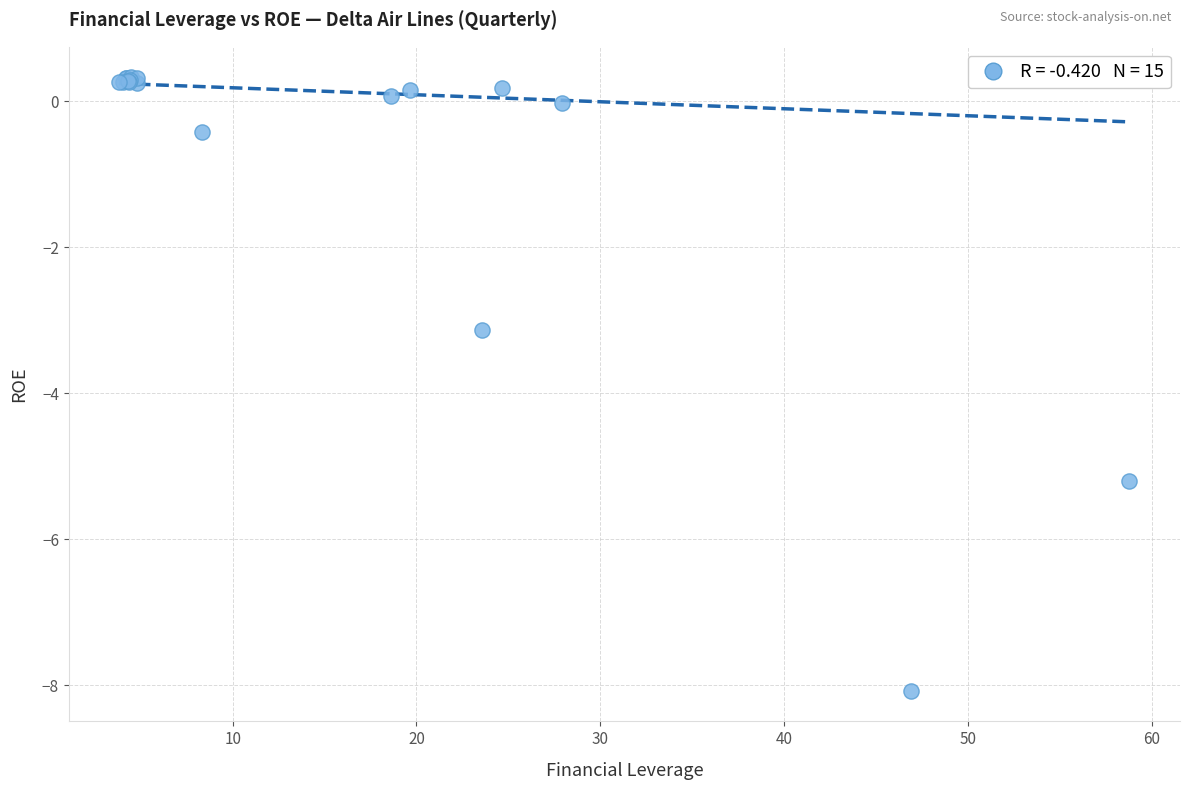

What Y value in the scatter plot is closest to -3?

-3.1